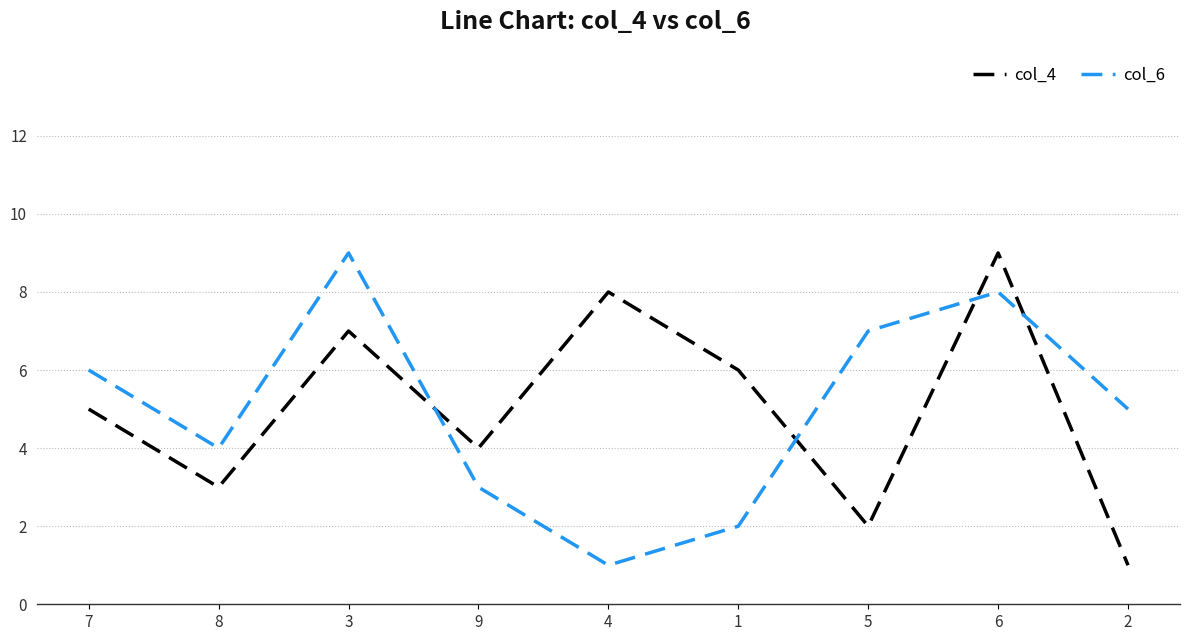

The col_6 series shows 13 at 3. True or false?

False